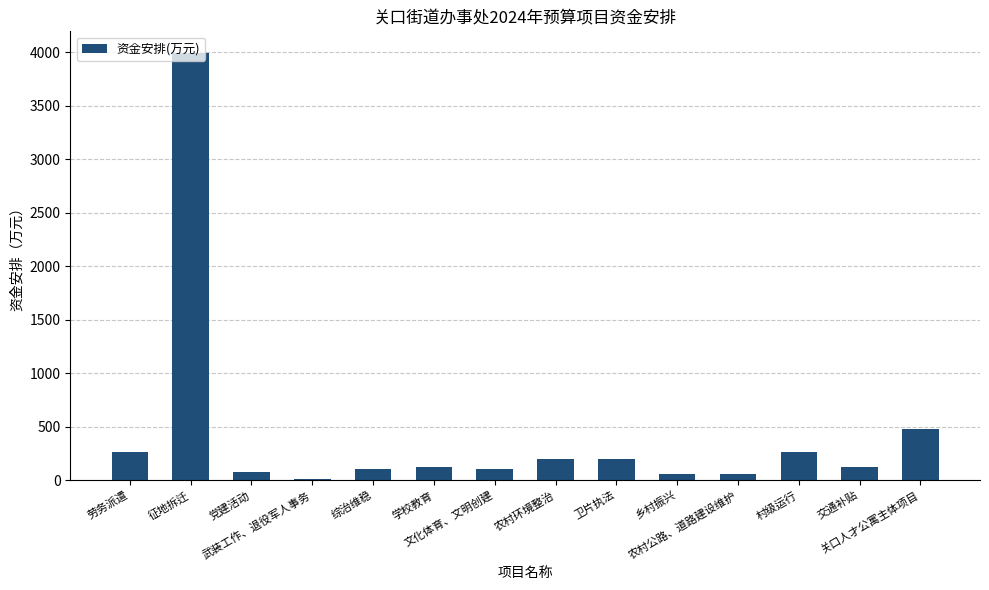

What is the greatest value displayed?

3994.7